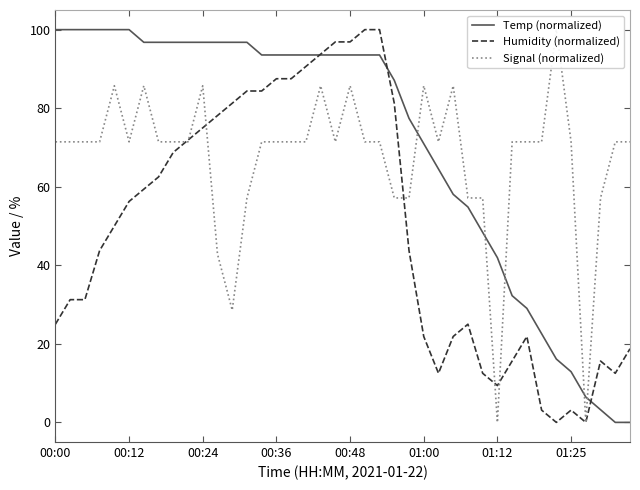

True or false: Temp (normalized) has a value of 58.1 at 27.

True